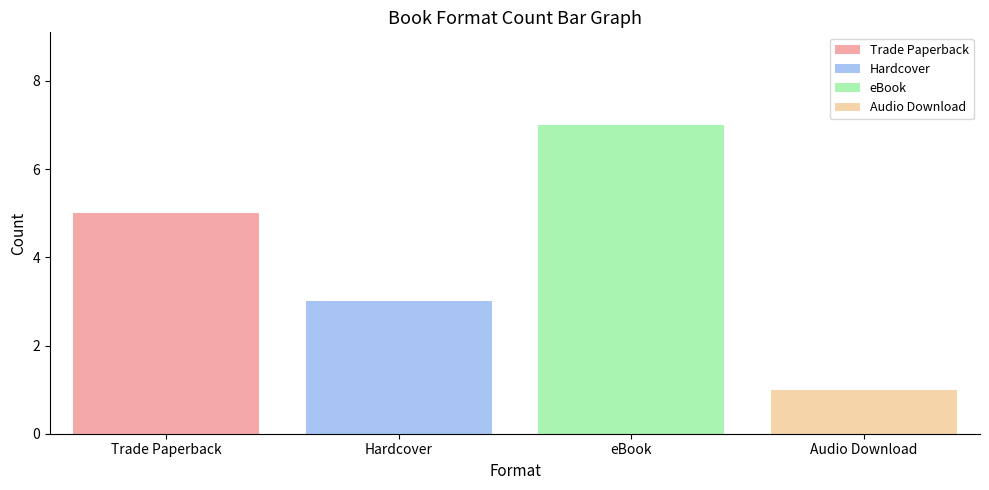

What is the greatest value displayed?

7